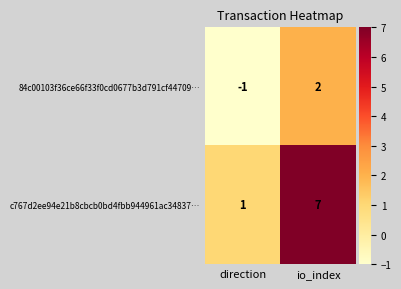

At which label is 84c00103f36ce66f33f0cd0677b3d791cf44709… closest to 0?

direction